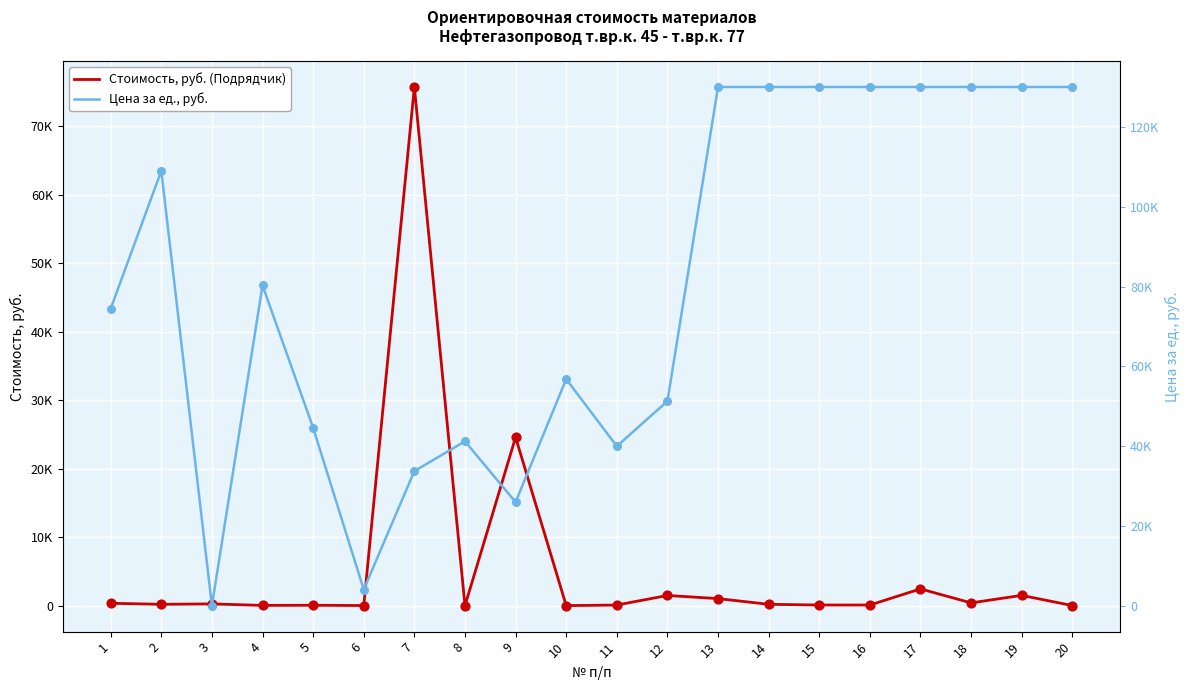

Which series has the largest total across all categories?

Цена за ед., руб.